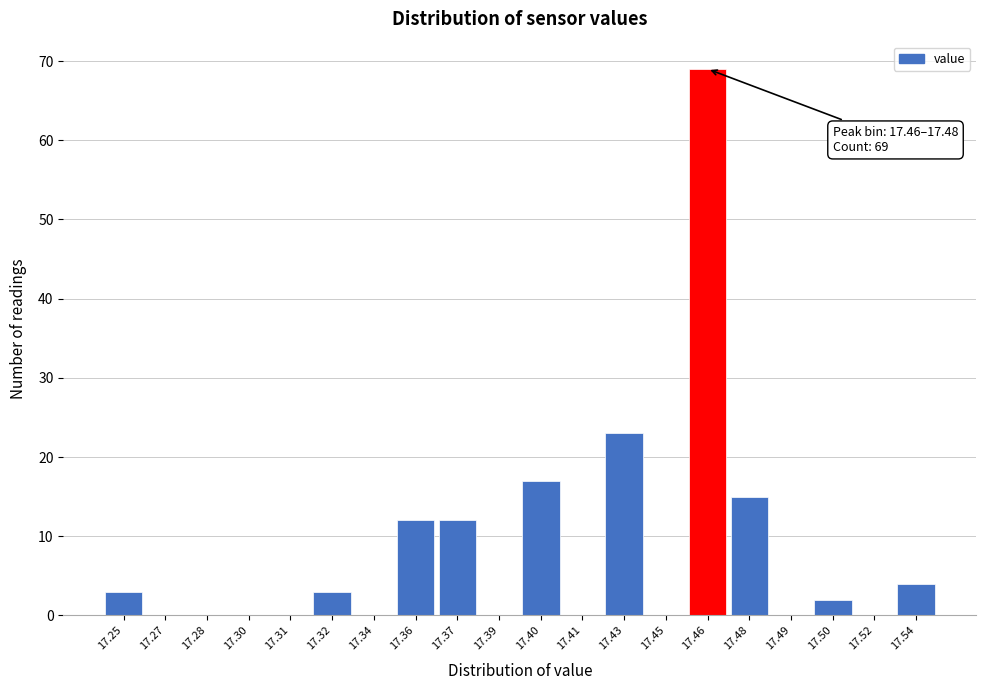

Reading left to right, extract all data points from this chart.

17.25=3	17.27=0	17.28=0	17.30=0	17.31=0	17.32=3	17.34=0	17.36=12	17.37=12	17.39=0	17.40=17	17.41=0	17.43=23	17.45=0	17.46=69	17.48=15	17.49=0	17.50=2	17.52=0	17.54=4